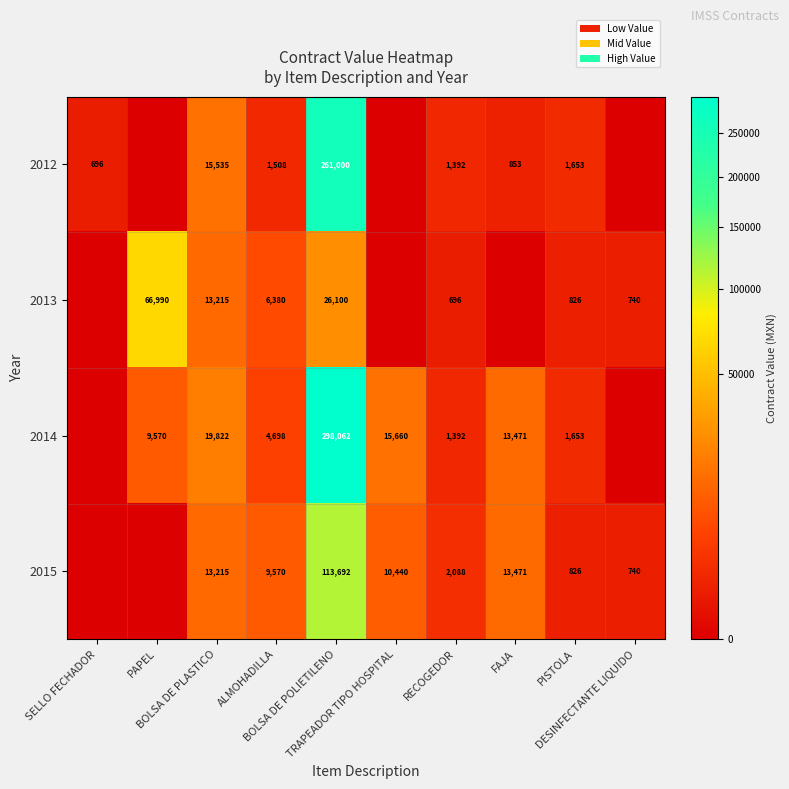

What value does the 2014 series have at PISTOLA?

1653.0